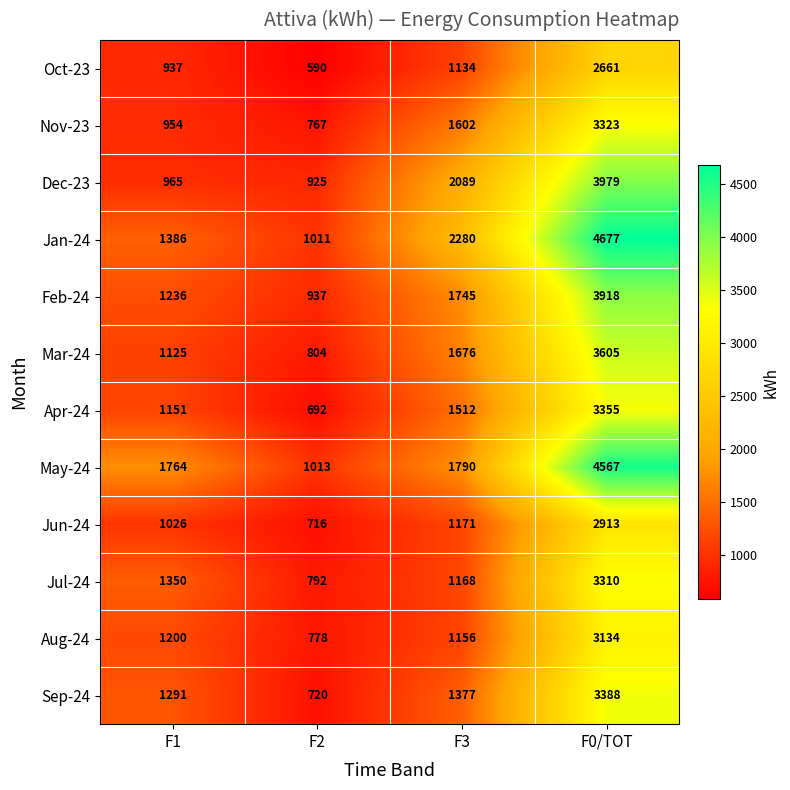

Which series has the largest total across all categories?

Jan-24